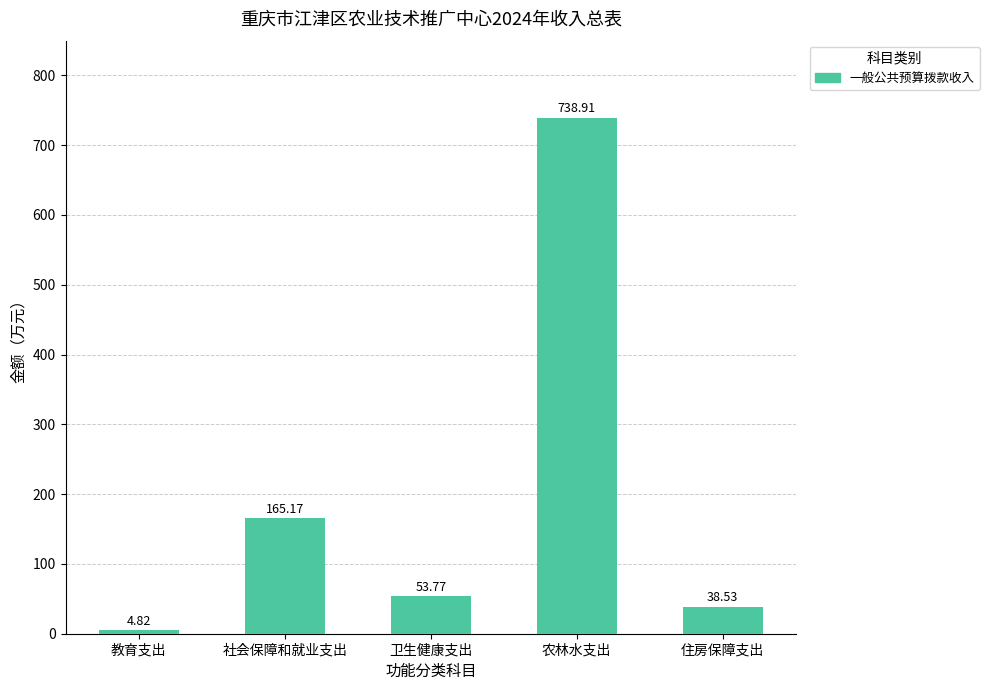

What is the sum of the values at 教育支出 and 社会保障和就业支出?

170.0